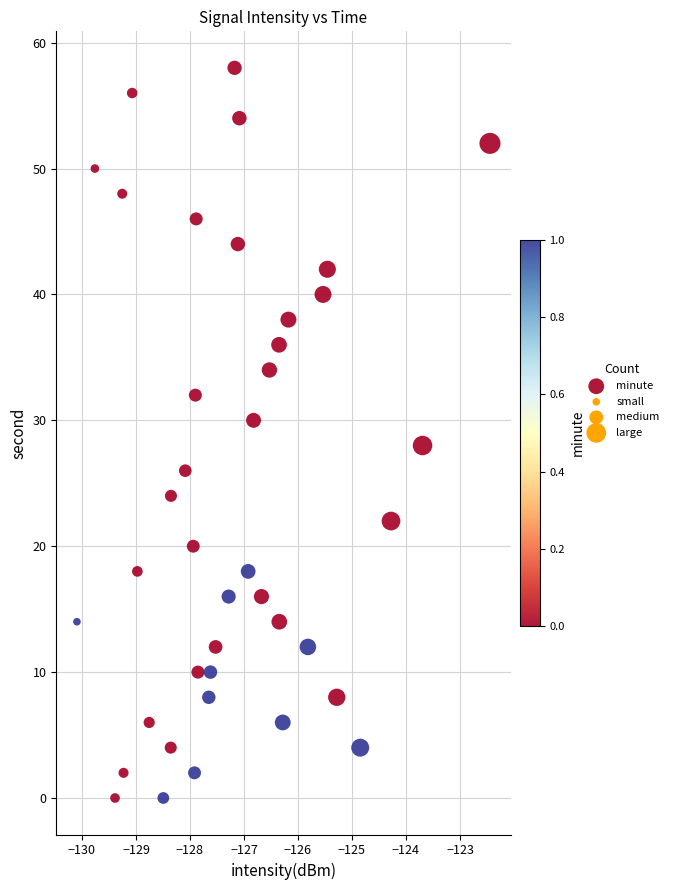

What is the range of Y values (max minus min)?

58